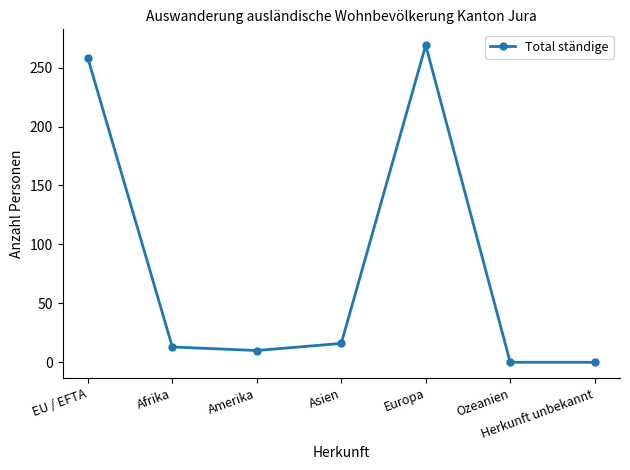

What is the sum of all values?

566